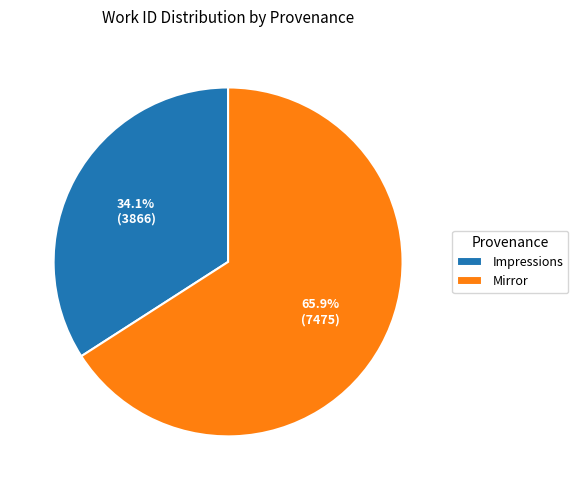

Which slice represents more than half of the pie?

Mirror